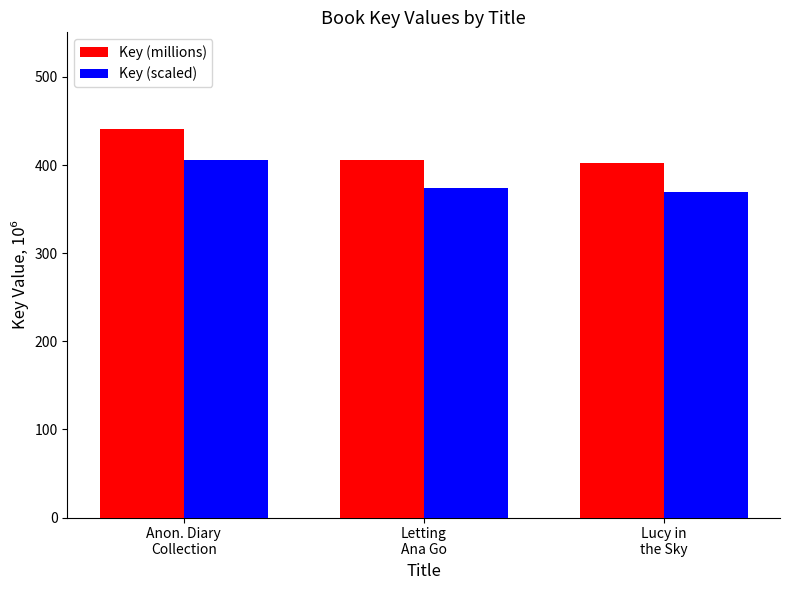

What is the difference between the Key (millions) values at Letting
Ana Go and Lucy in
the Sky?

4.1